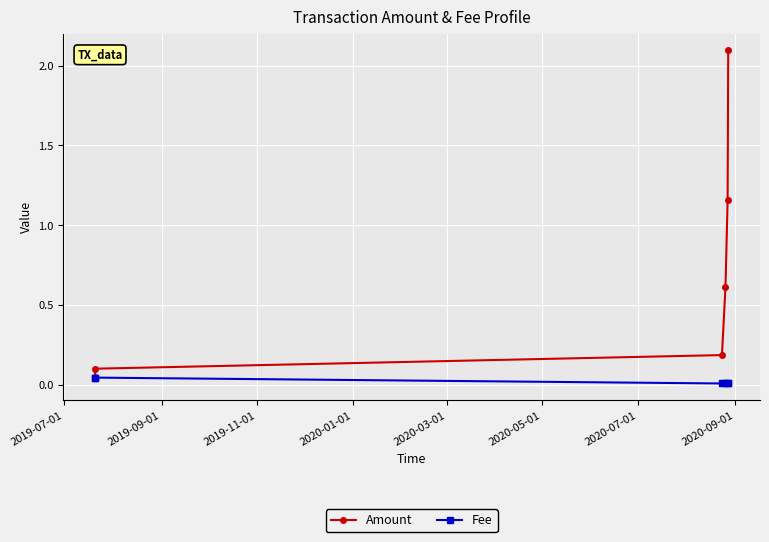

List the series in order of their peak value, highest first.

Amount, Fee